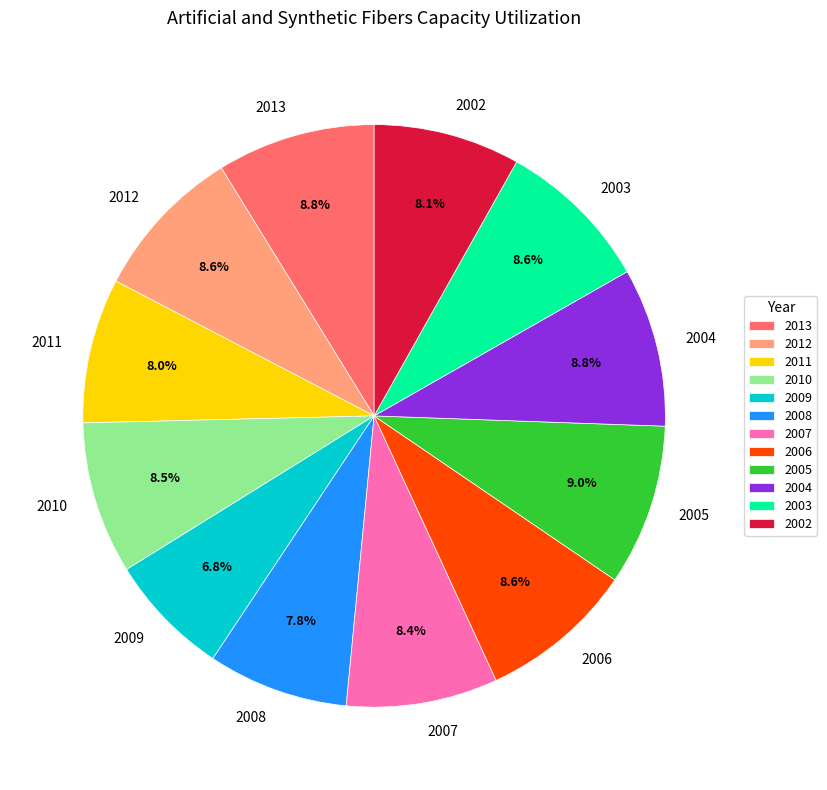

Does 2012 represent more than half of the total?

No